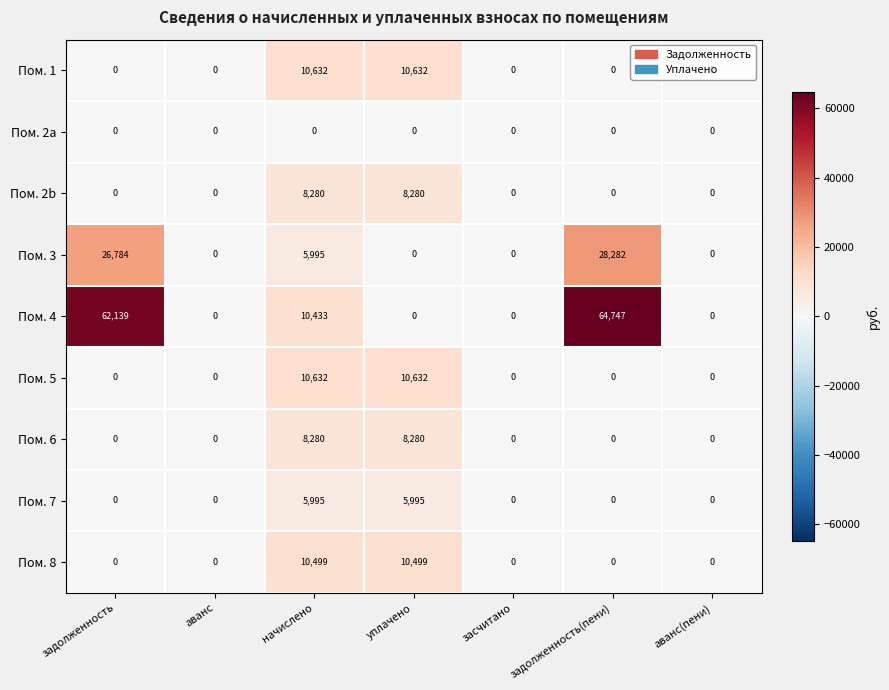

The value of Пом. 6 at аванс(пени) is 5114. True or false?

False